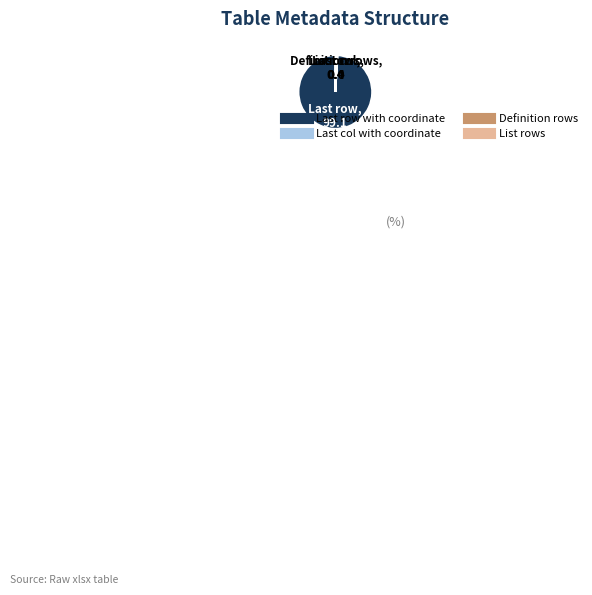

Which category has the biggest portion of the pie?

Last row with coordinate